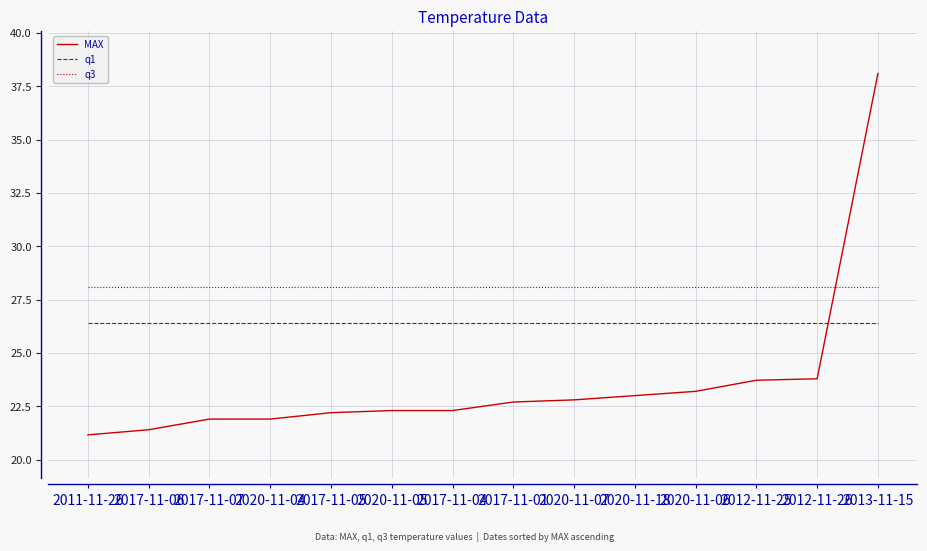

Read the q3 value at 2017-11-05.

28.1